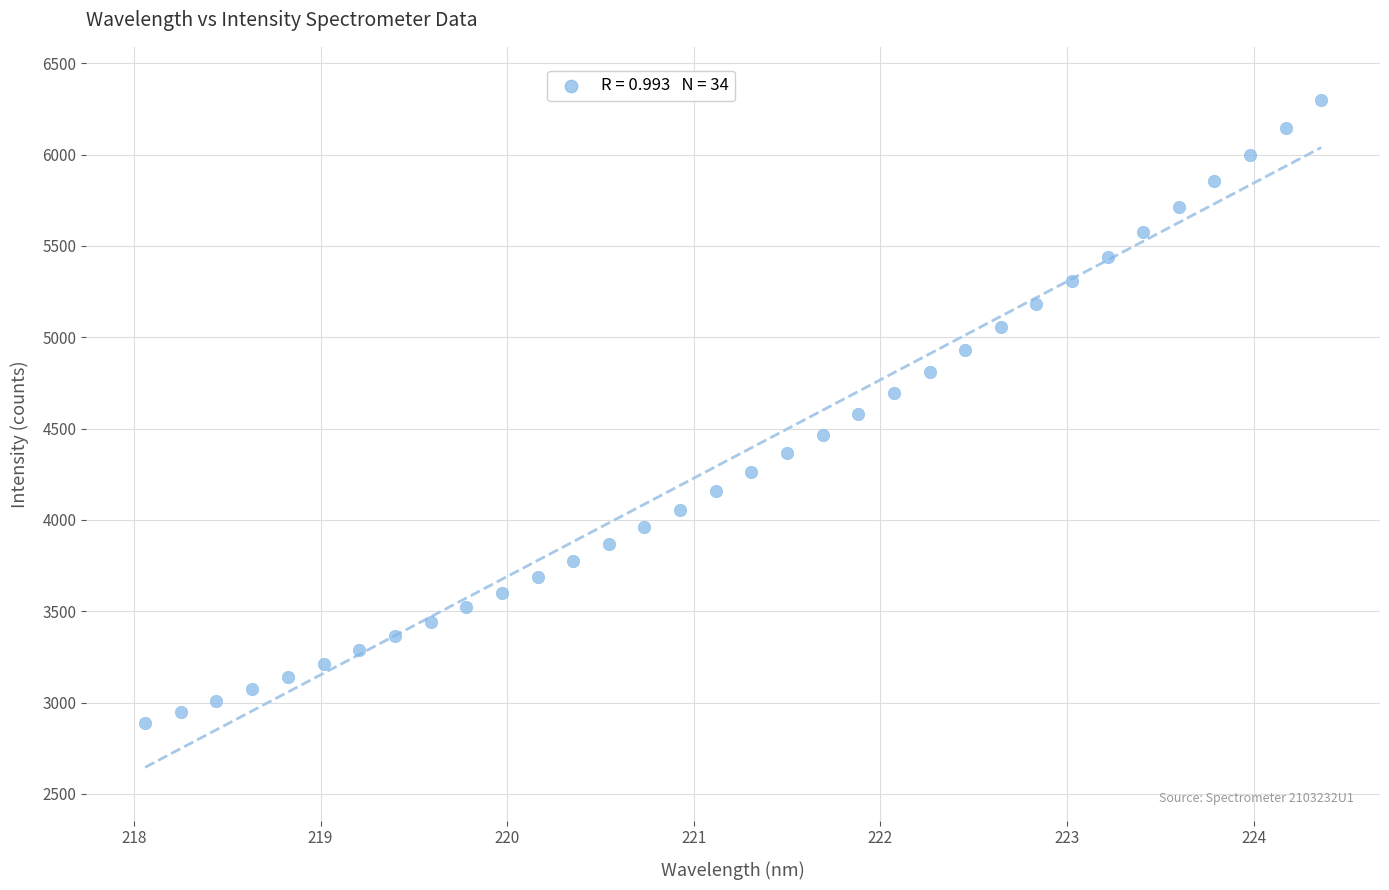

What is the range of X values (max minus min)?

6.3